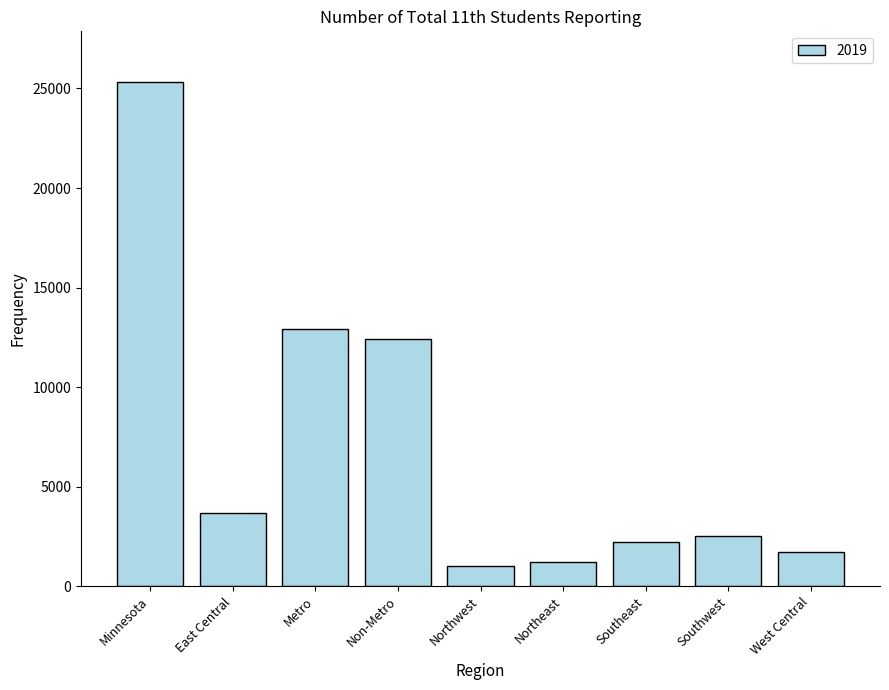

Does the chart contain stacked bars?

No